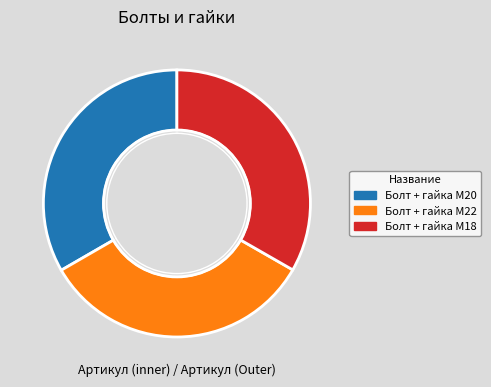

Does Болт + гайка M22 represent more than half of the total?

No